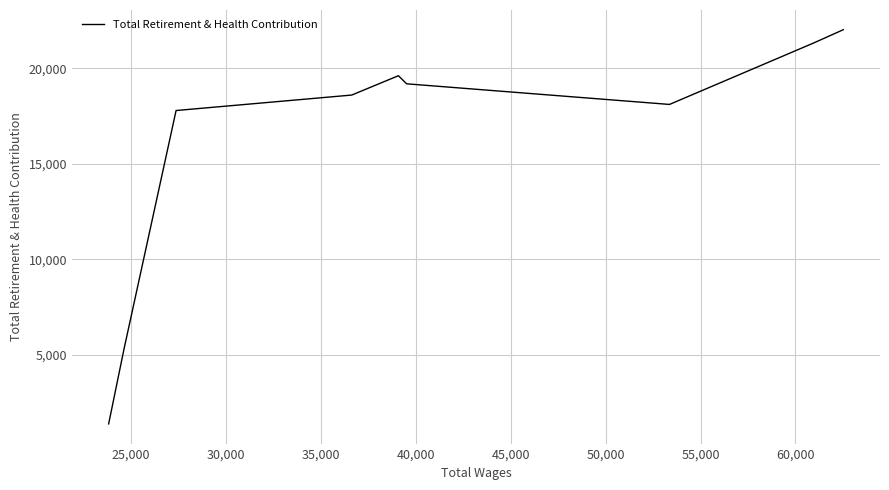

What is the maximum value shown in the chart?

22020